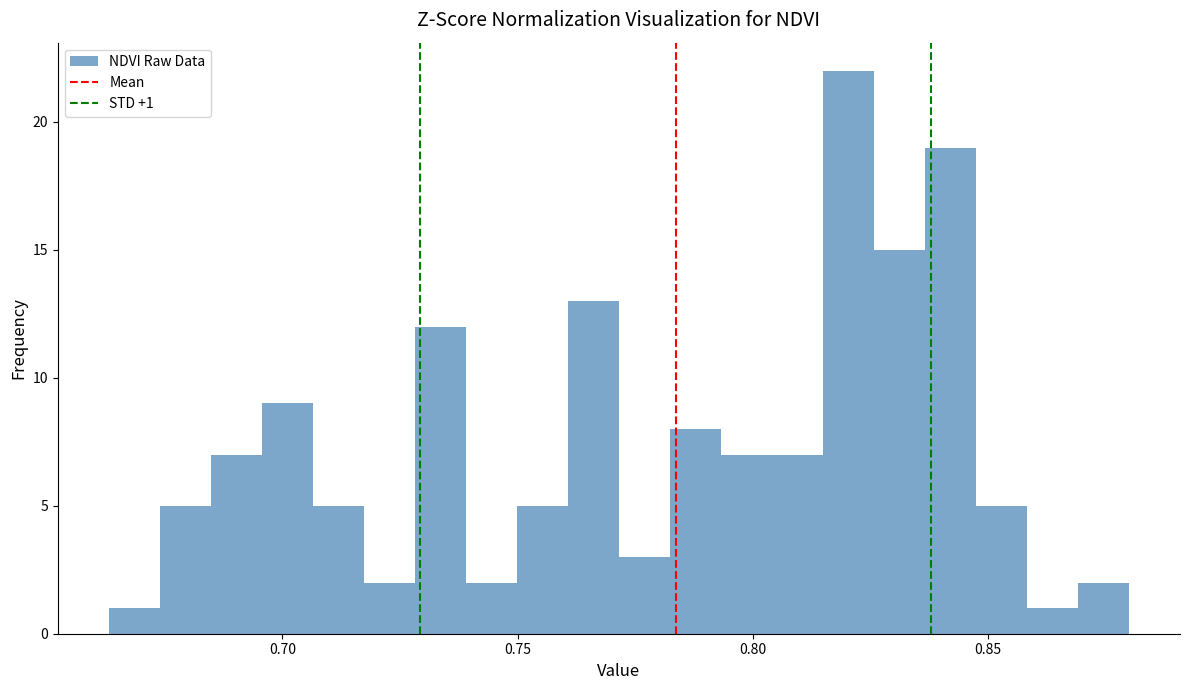

Around what value on the x-axis is the tallest bar? Give the approximate position of its centre, as read against the axis.

0.820